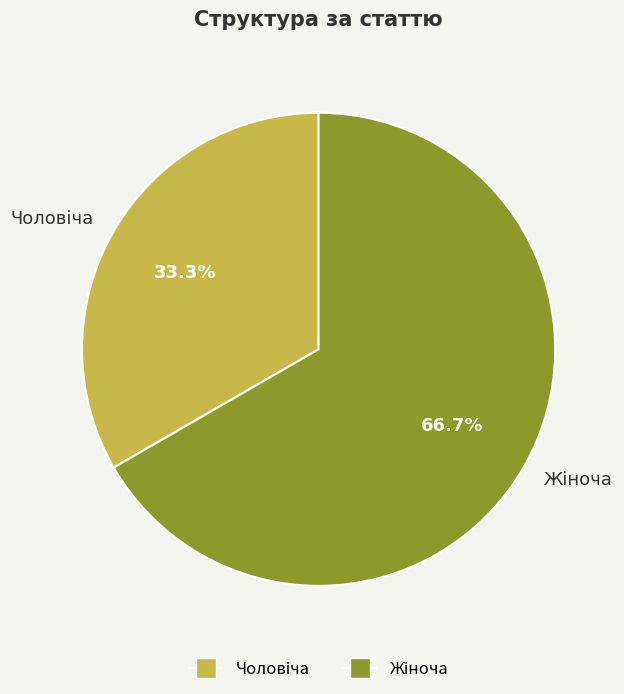

Count the number of slices in the pie.

2